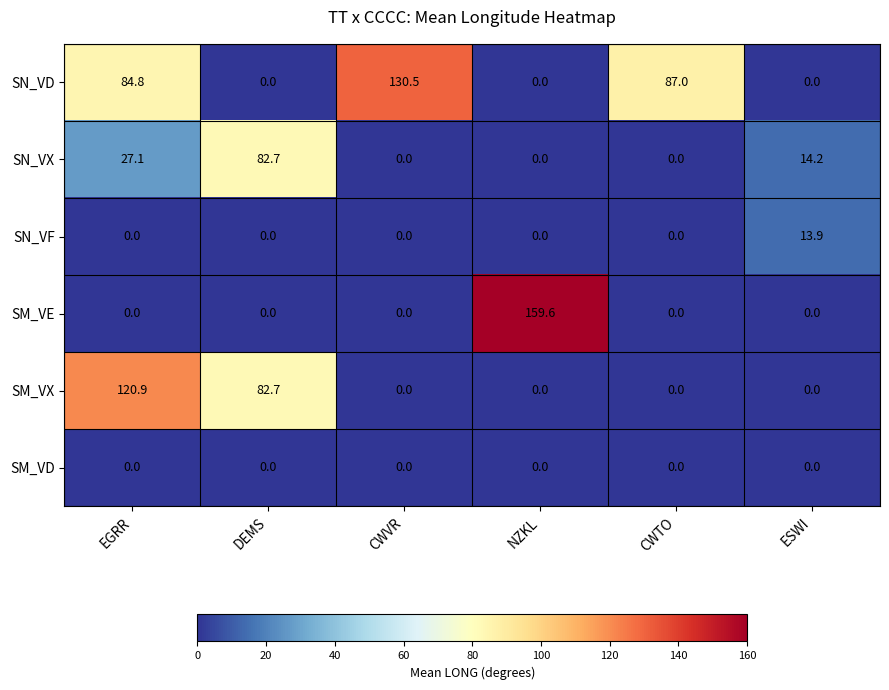

What is the highest value of the SN_VX series?

82.7